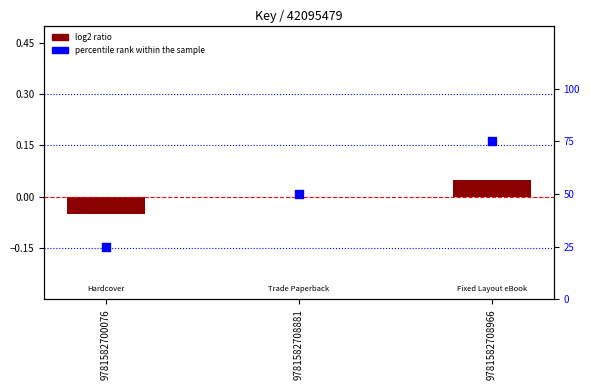

At which category is the sum across all series the highest?

9781582708966